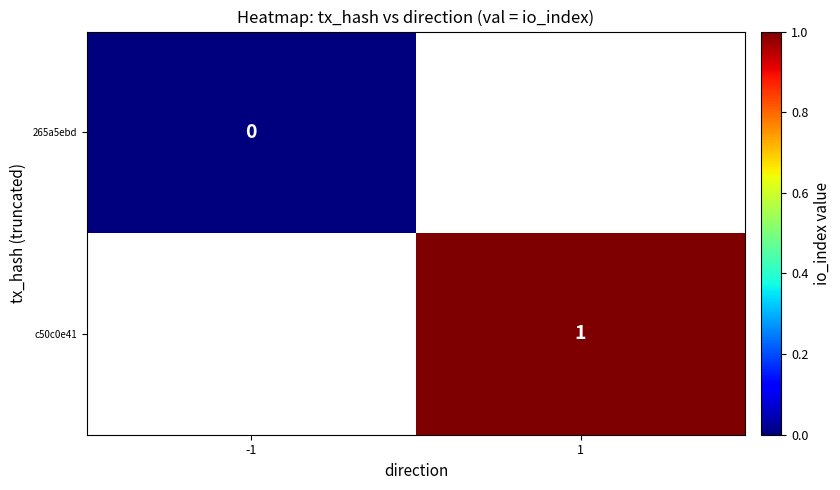

Is it true that c50c0e41 equals 1 at 1?

True